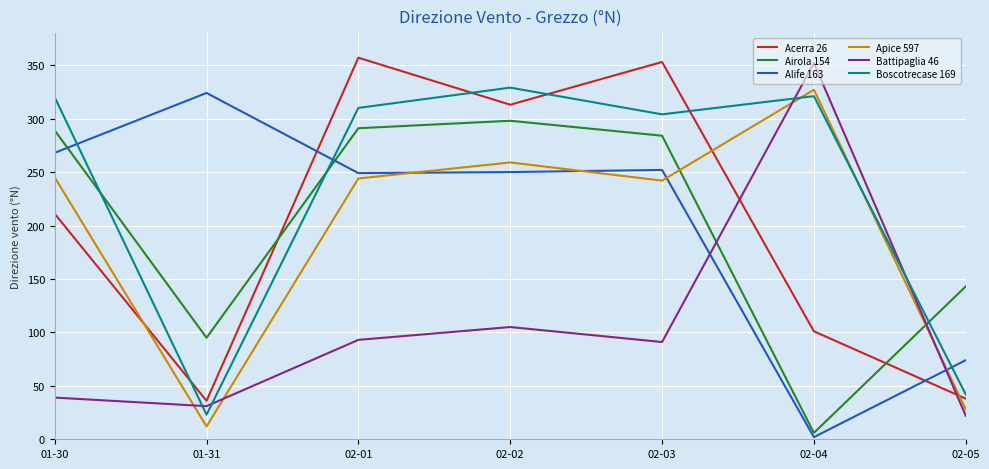

Which label corresponds to the largest value in the chart?

02-01